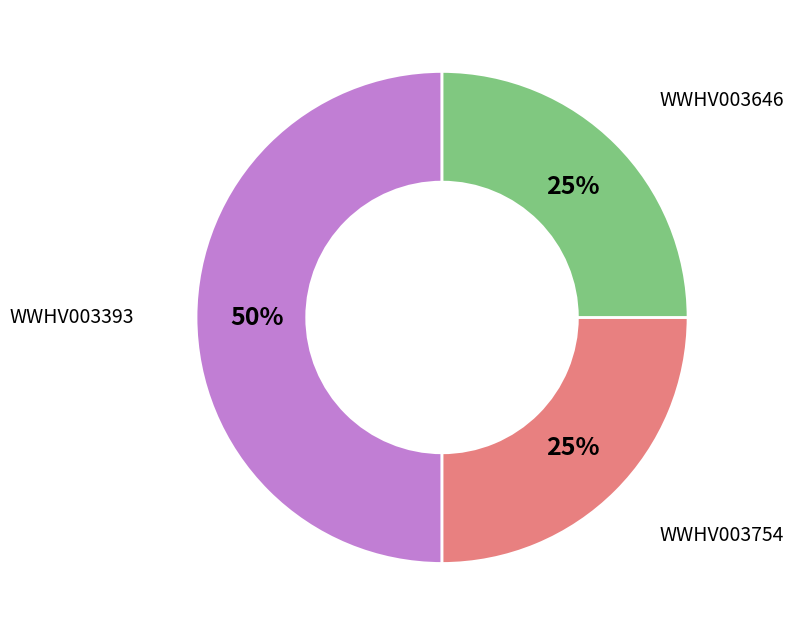

To the nearest percent, what is the difference between the largest and smallest slice percentages?

25%